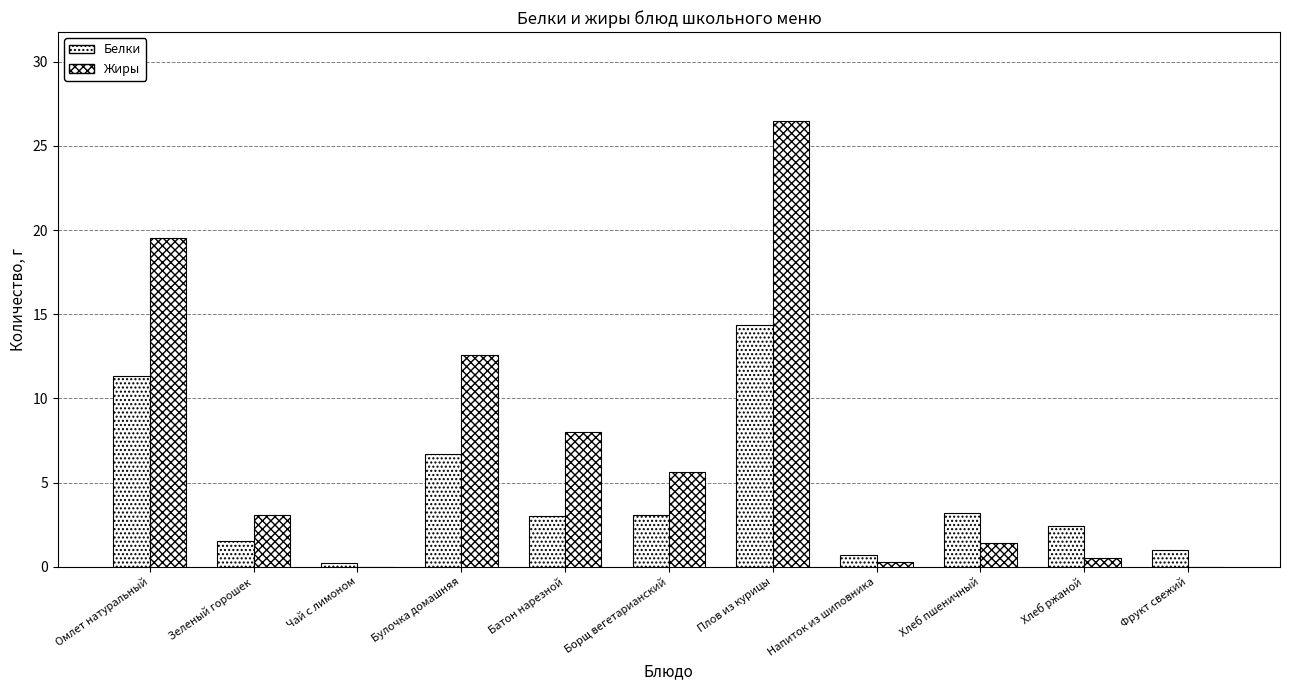

What is the difference between the second highest and minimum values in the Белки series?

11.1